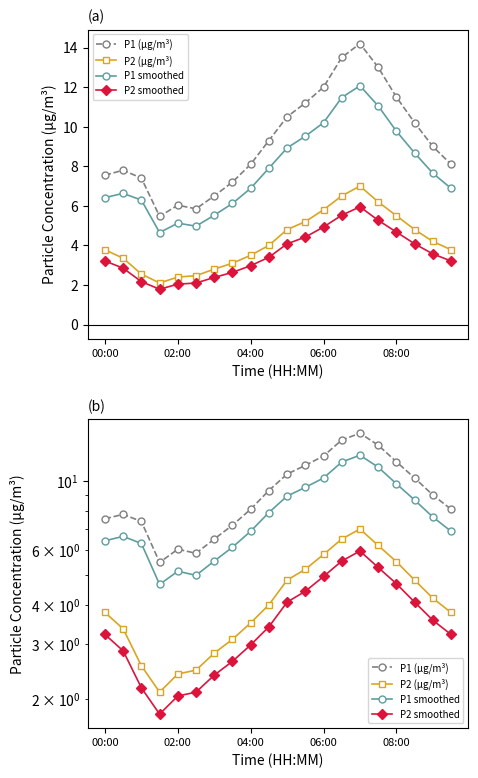

What is the difference between the P2 (µg/m³) values at 18 and 10?

0.6